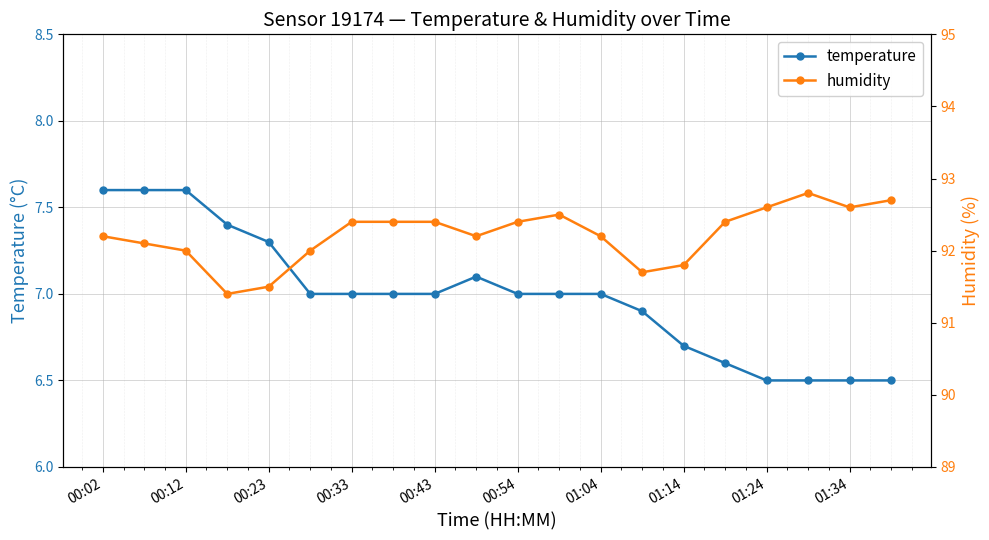

What is the sum of all temperature values?

139.8